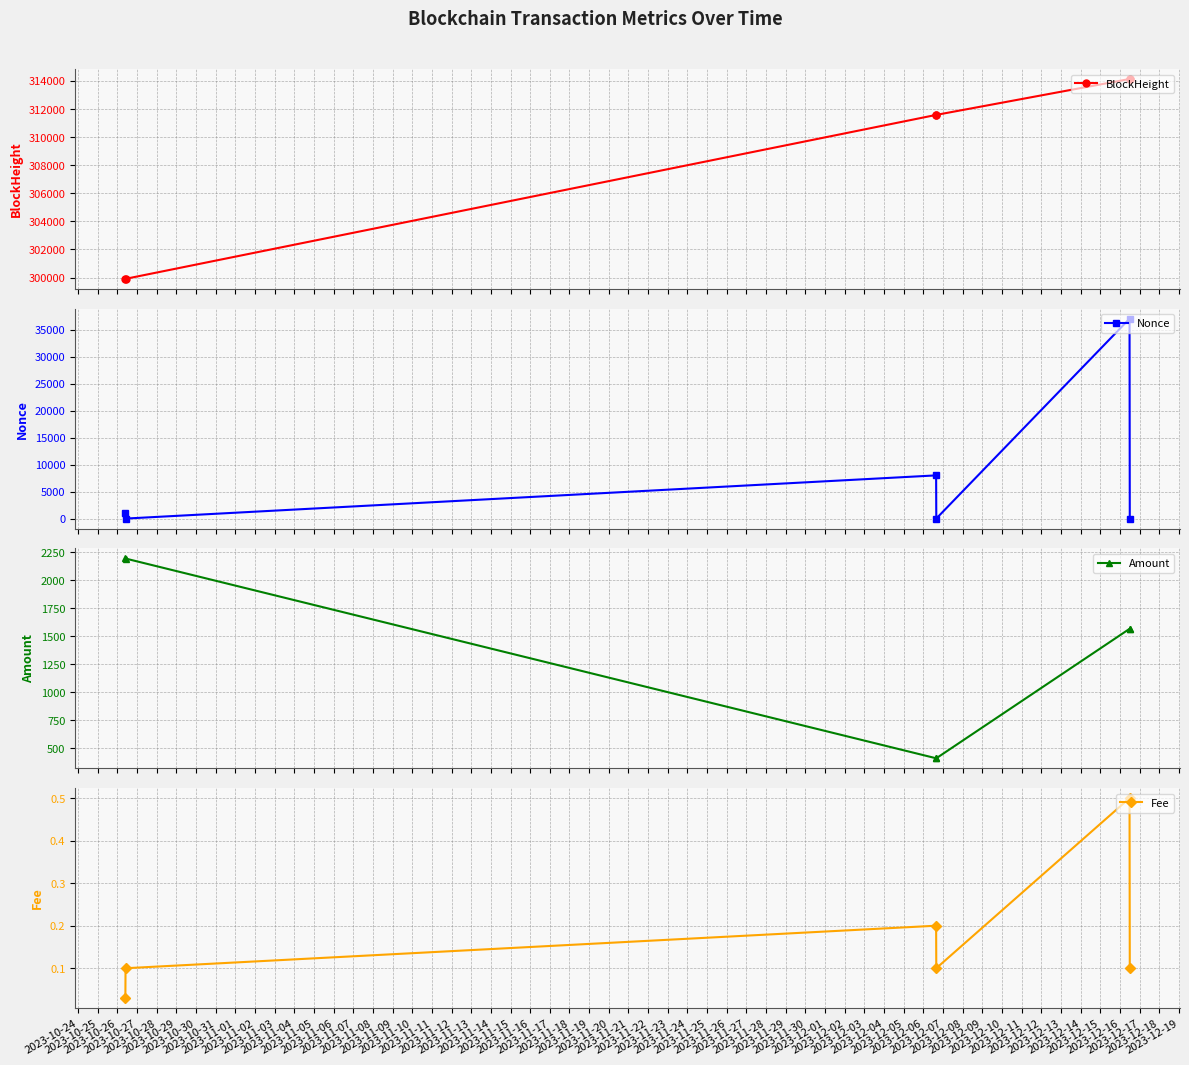

In Amount, how many points are lower than both neighbors (excluding endpoints)?

1